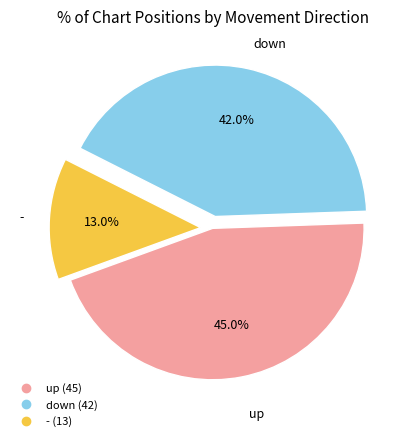

What is the smallest slice in the pie chart?

-